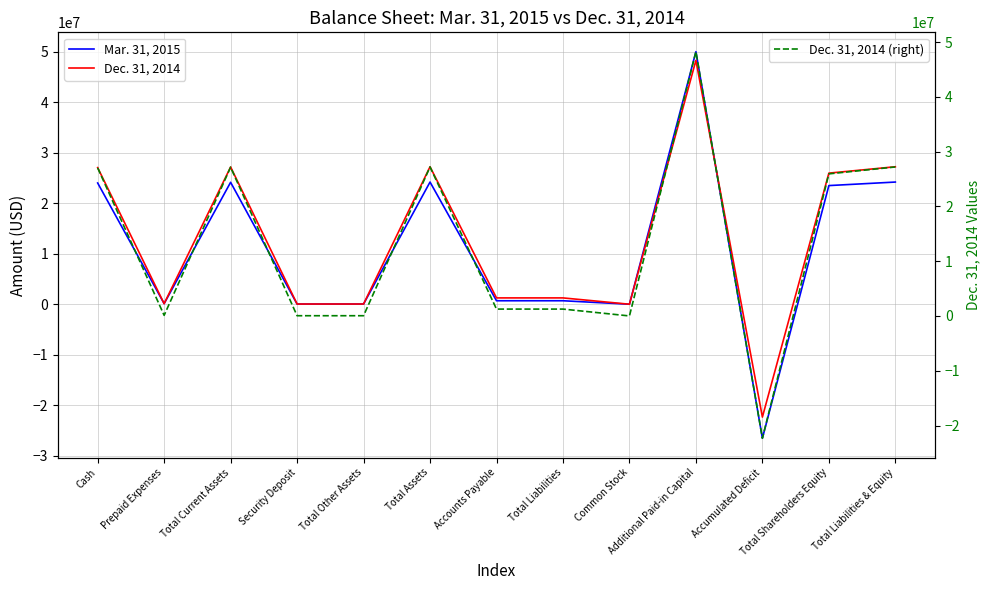

True or false: Dec. 31, 2014 has a value of 49385 at Total Other Assets.

True